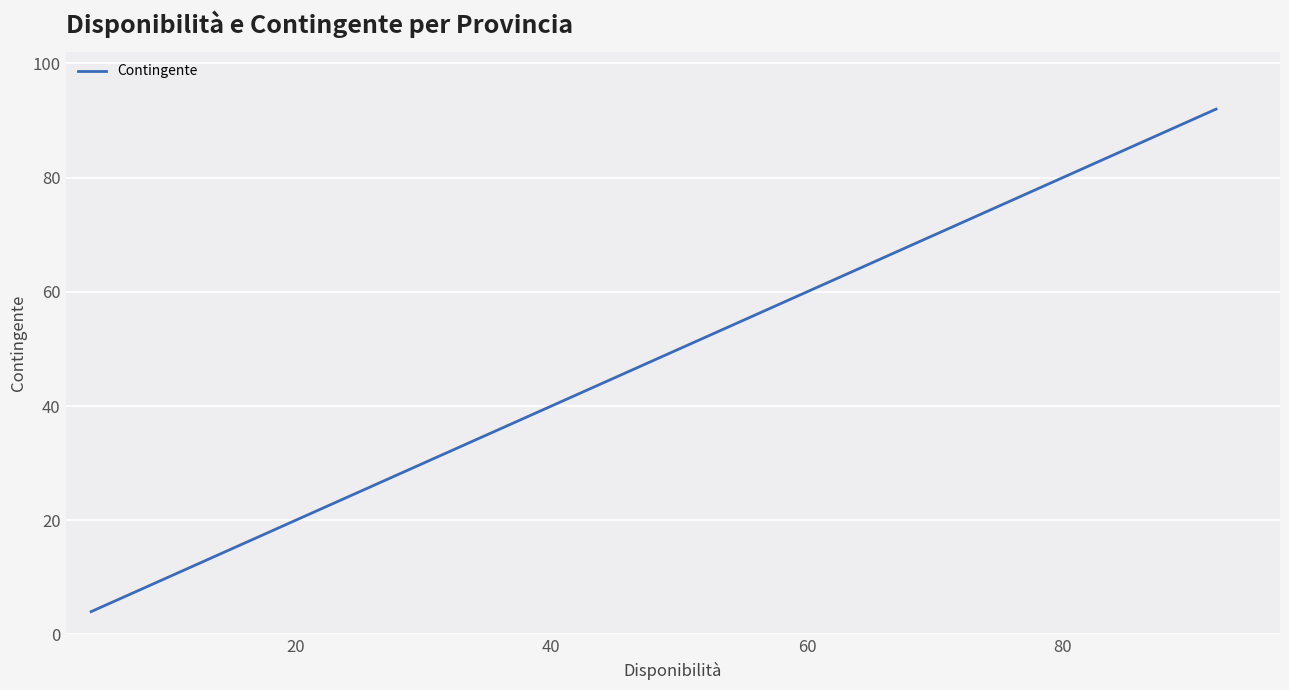

What is the difference between the second highest and second lowest values?

63